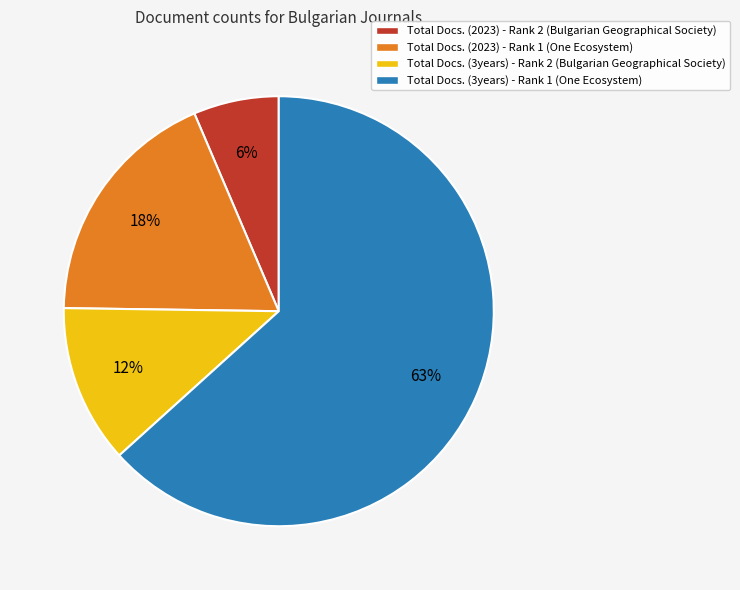

Is Total Docs. (3years) - Rank 1 the majority of the pie?

Yes